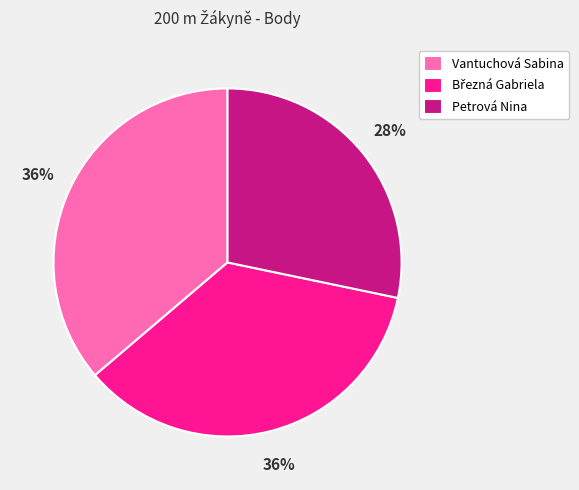

Which category has the smallest portion of the pie?

Petrová Nina